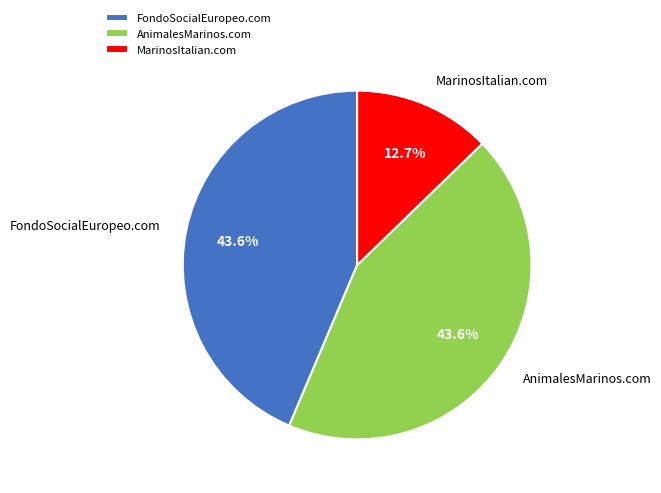

Which has a higher value, AnimalesMarinos.com or MarinosItalian.com?

AnimalesMarinos.com